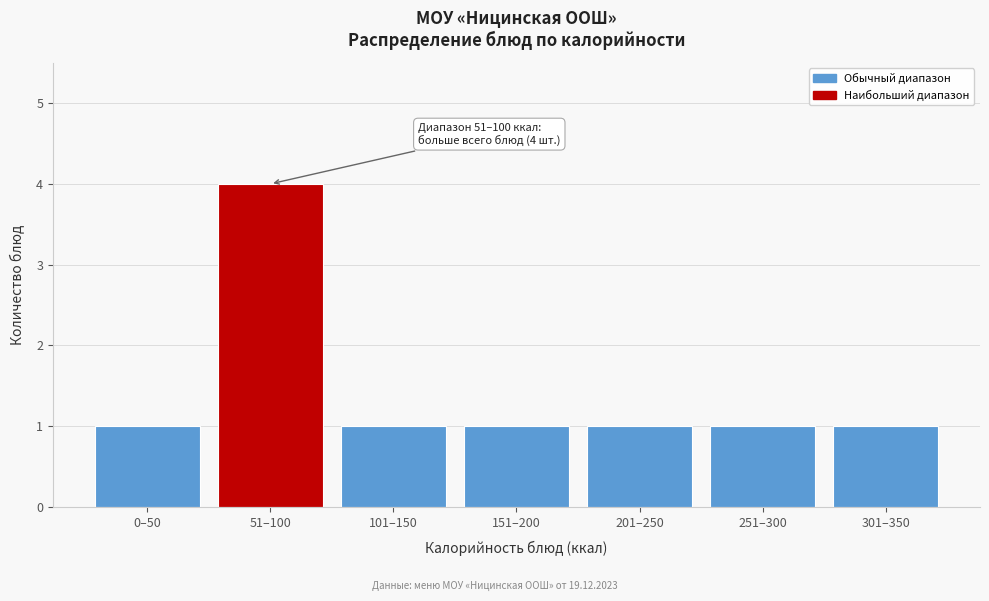

Reading right to left, what are all the values shown in this chart?

1	1	1	1	1	4	1